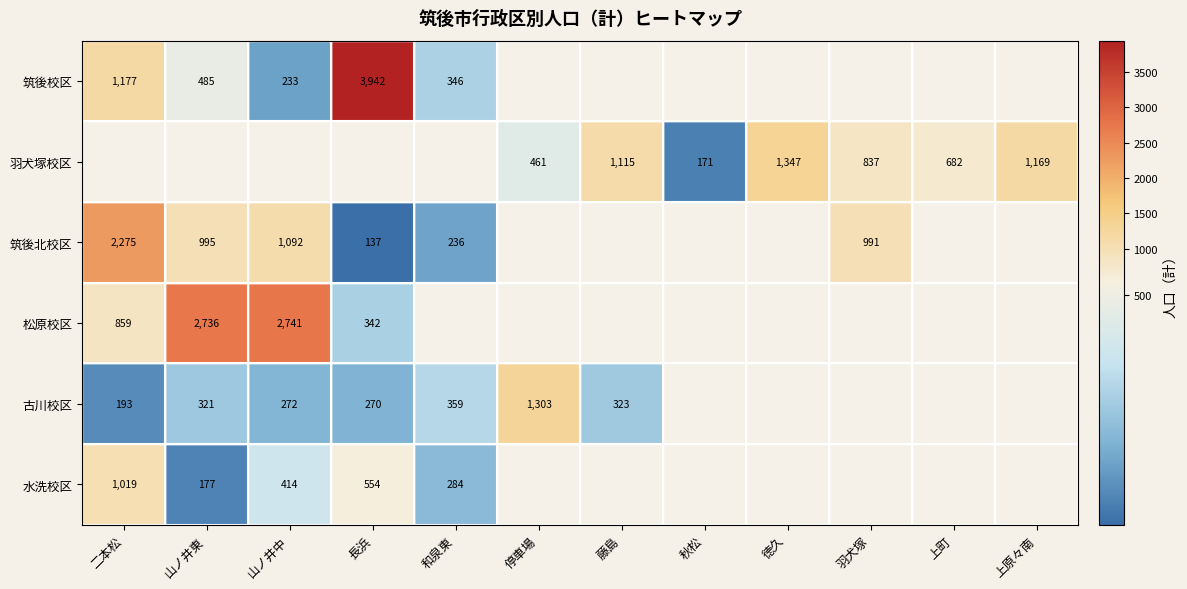

Is it true that 筑後北校区 equals 207 at 長浜?

False